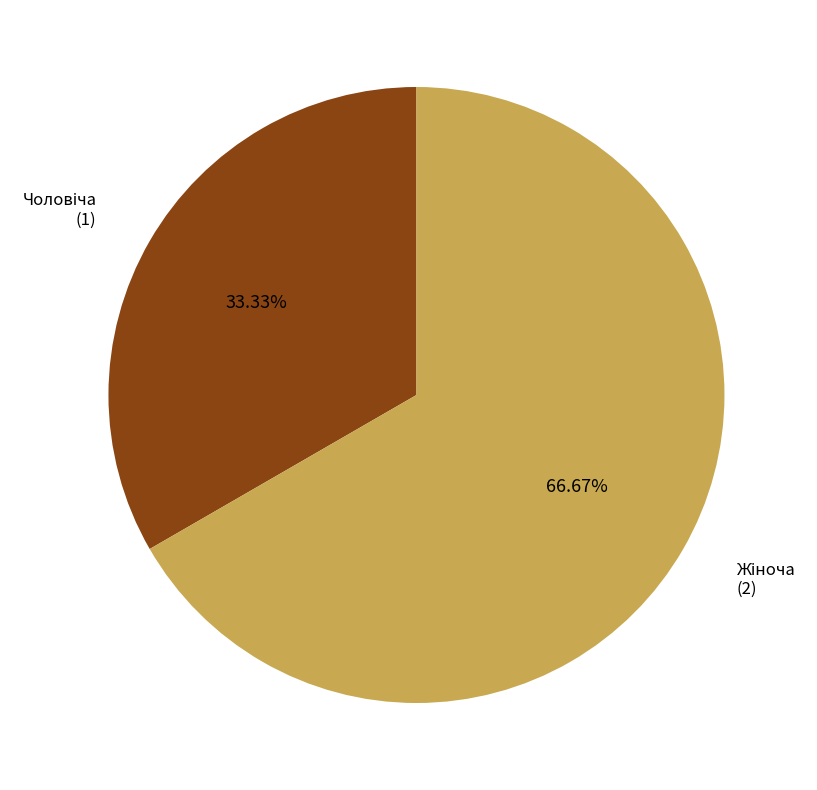

How many slices are in this pie chart?

2